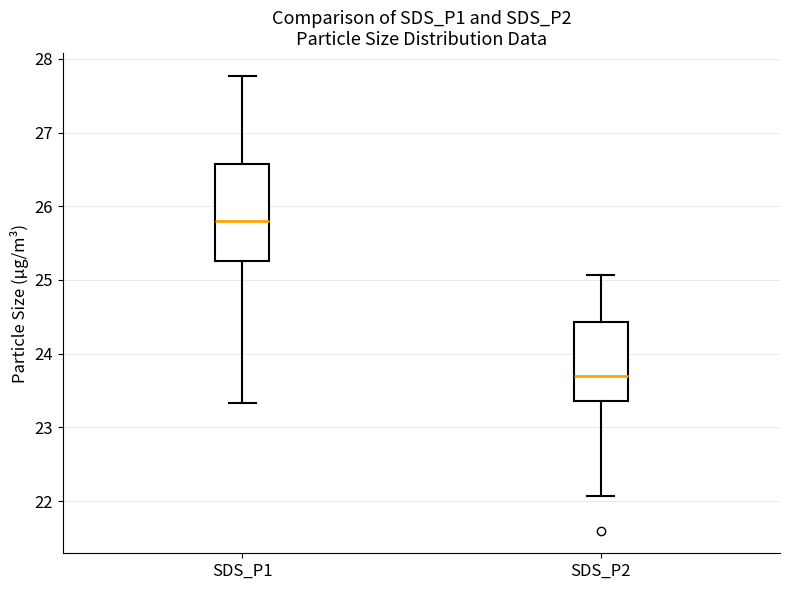

Which box's median line is the highest?

SDS_P1